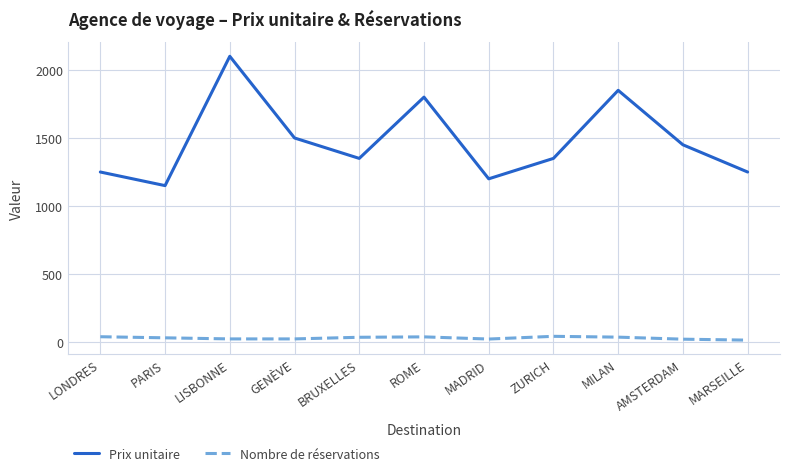

Is it true that Prix unitaire equals 1850 at MILAN?

True